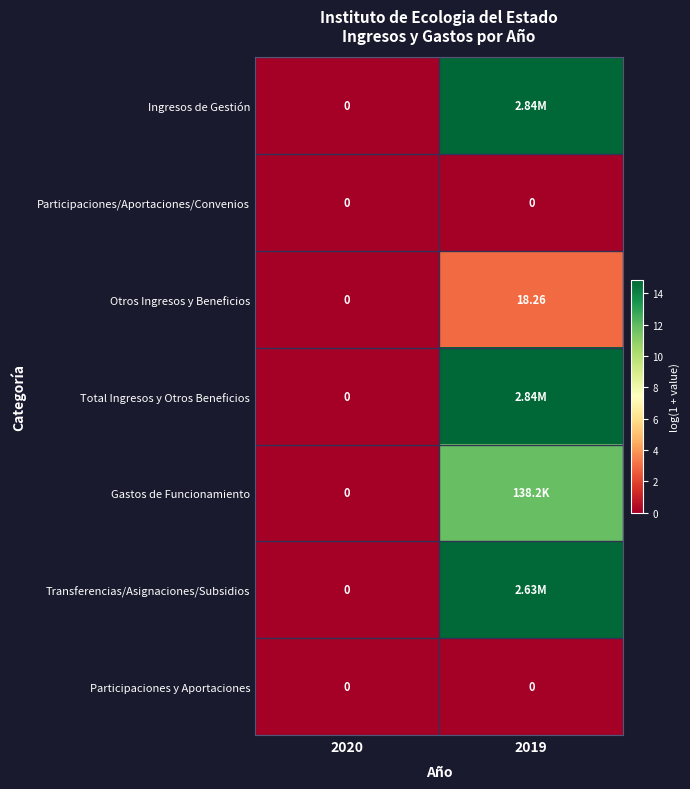

The value of Total Ingresos y Otros Beneficios at 2019 is 22.7. True or false?

False